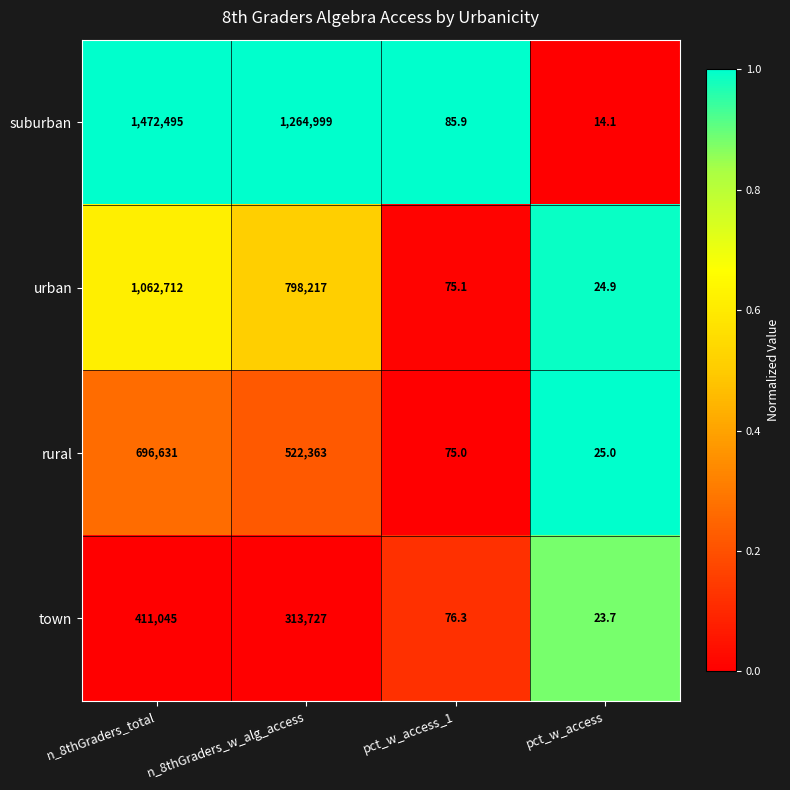

What is the greatest value displayed?

1472495.0